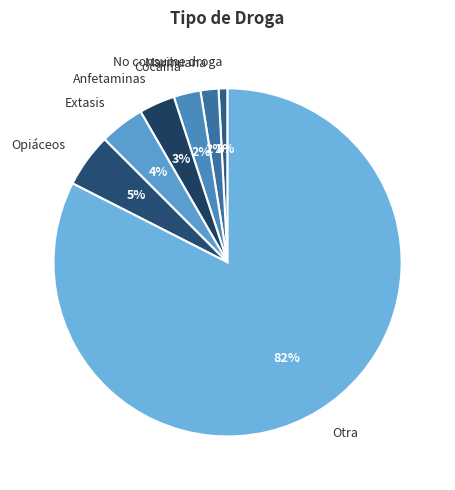

To the nearest percent, what is the average slice percentage?

14%